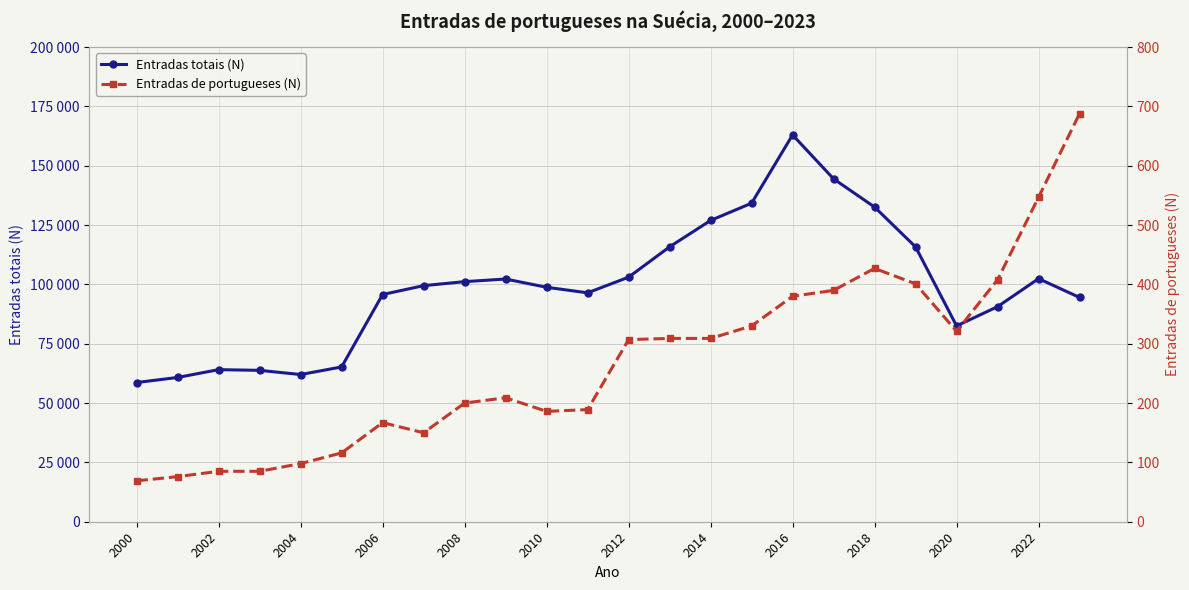

What are all the series names shown in the legend?

Entradas totais (N), Entradas de portugueses (N)